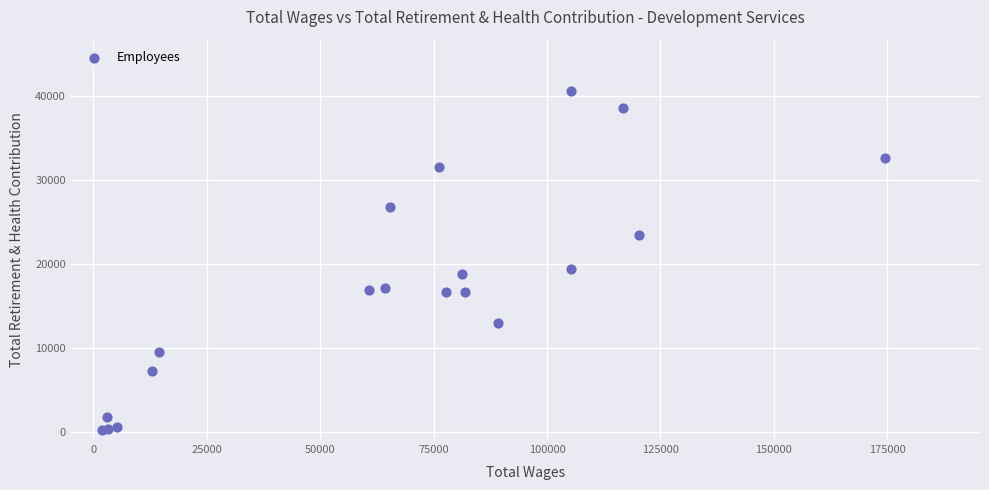

What Y value in the scatter plot is closest to 20387?

19357